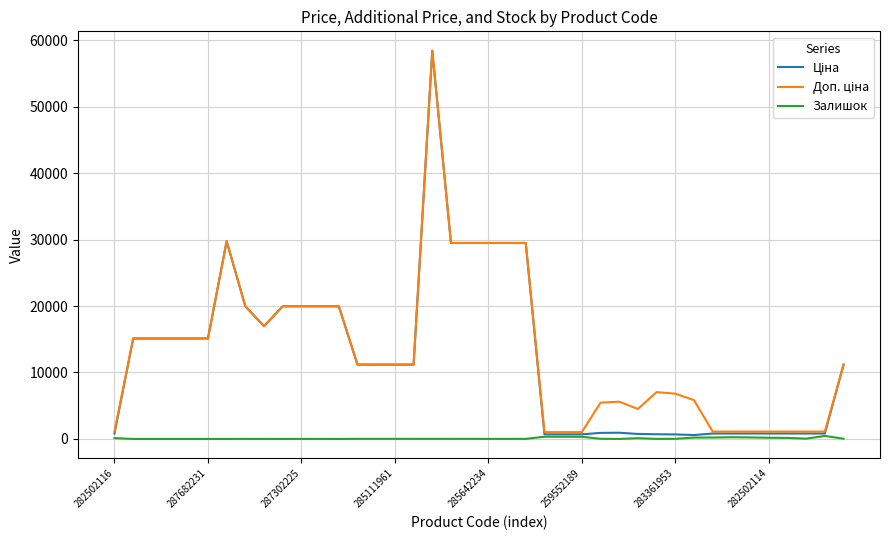

What is the greatest value displayed?

58426.5